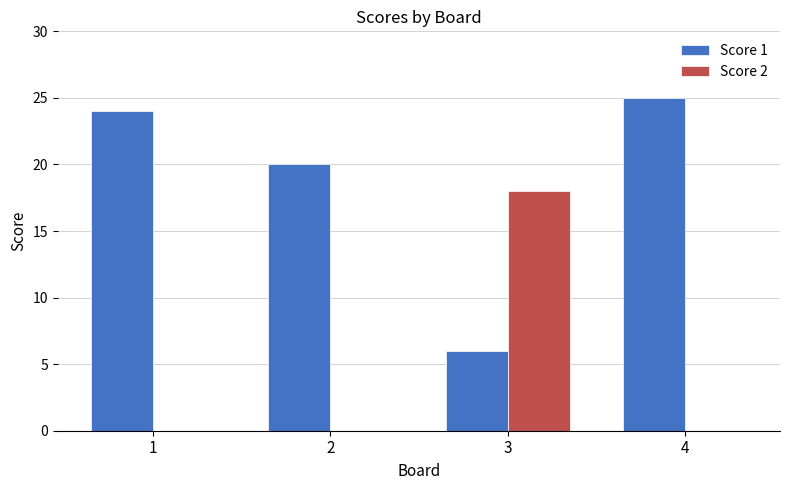

Does the chart contain stacked bars?

No